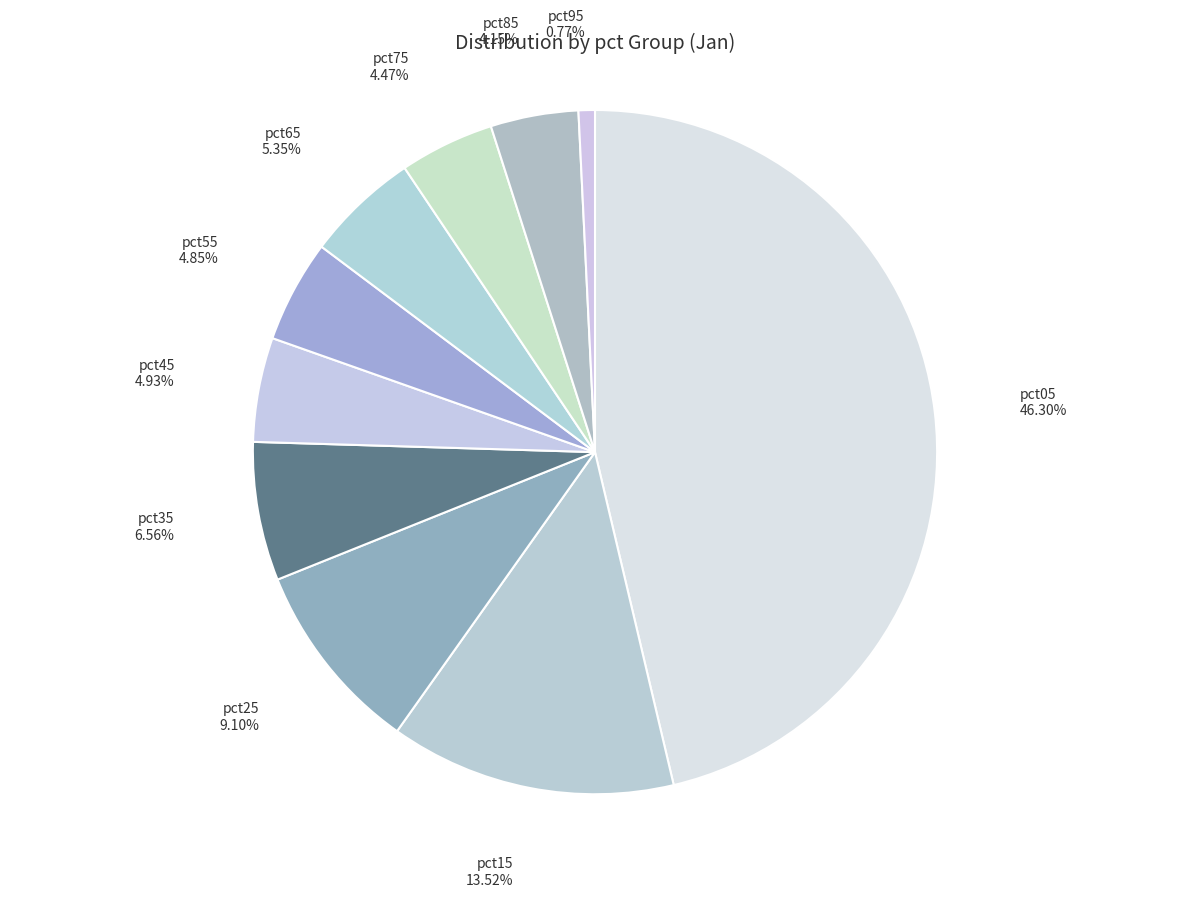

To the nearest percent, what is the difference between the largest and smallest slice percentages?

46%